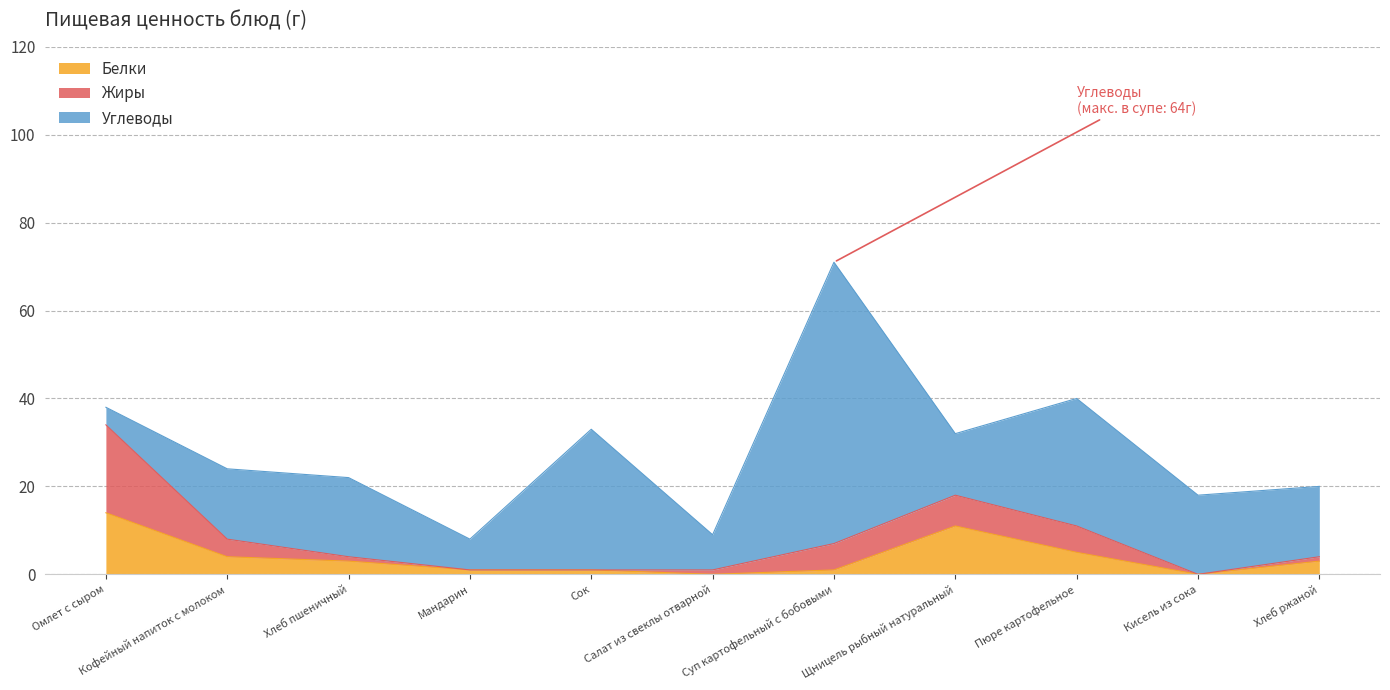

What is the label of the 11th point from the right?

Омлет с сыром